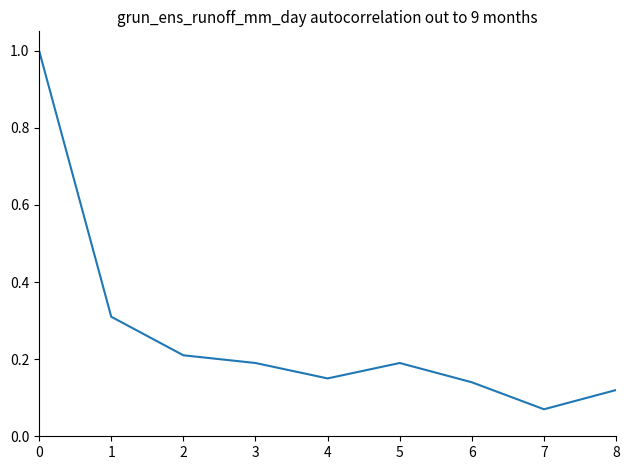

How many lines are shown in the chart?

1